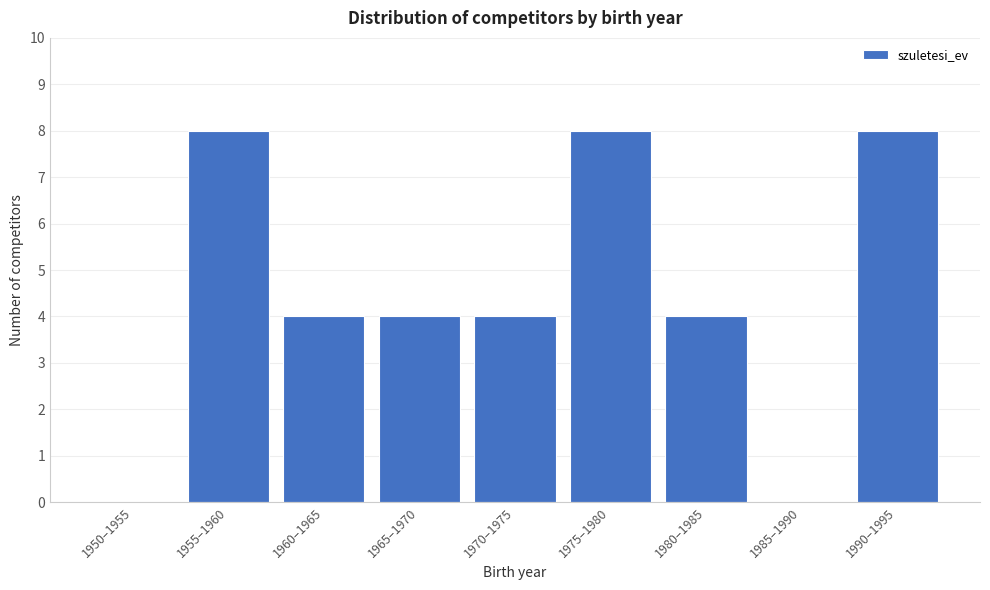

Reading left to right, list all the values displayed in this chart.

1950–1955=0	1955–1960=8	1960–1965=4	1965–1970=4	1970–1975=4	1975–1980=8	1980–1985=4	1985–1990=0	1990–1995=8